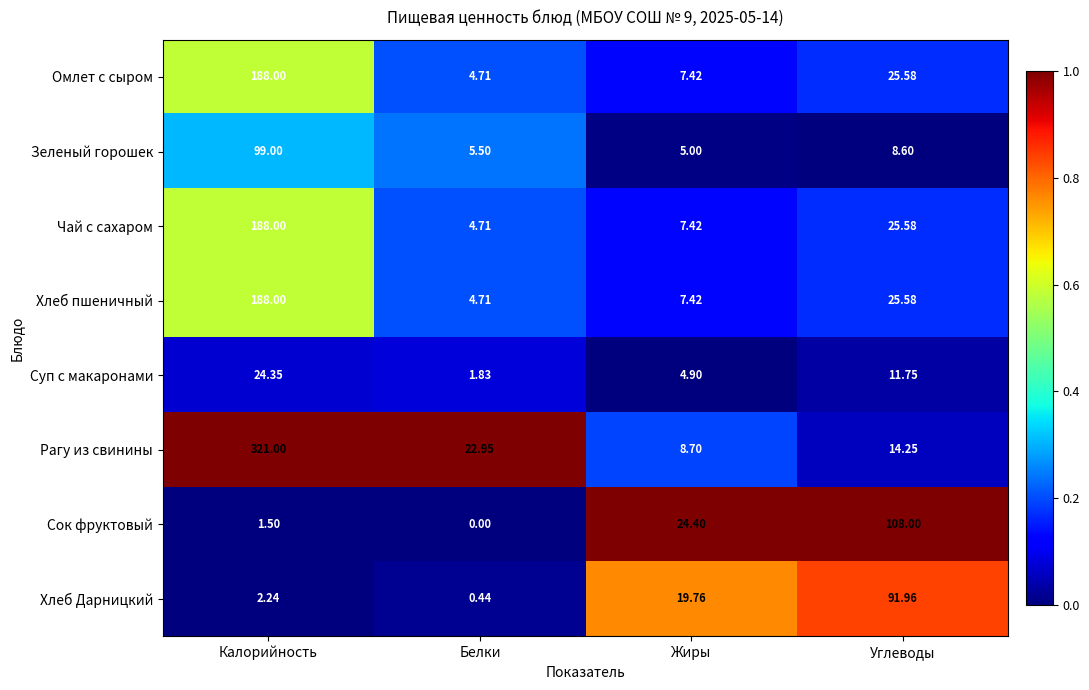

Which series changed the most between Калорийность and Жиры?

Рагу из свинины